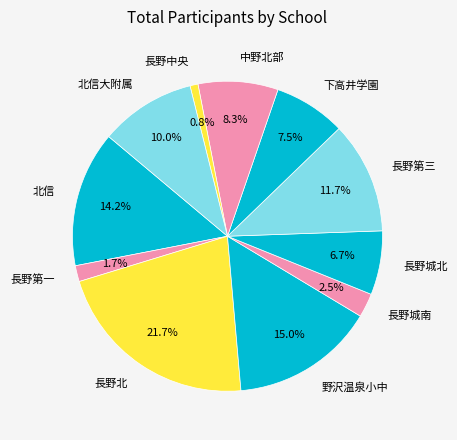

To the nearest percent, what is the average slice percentage?

9%